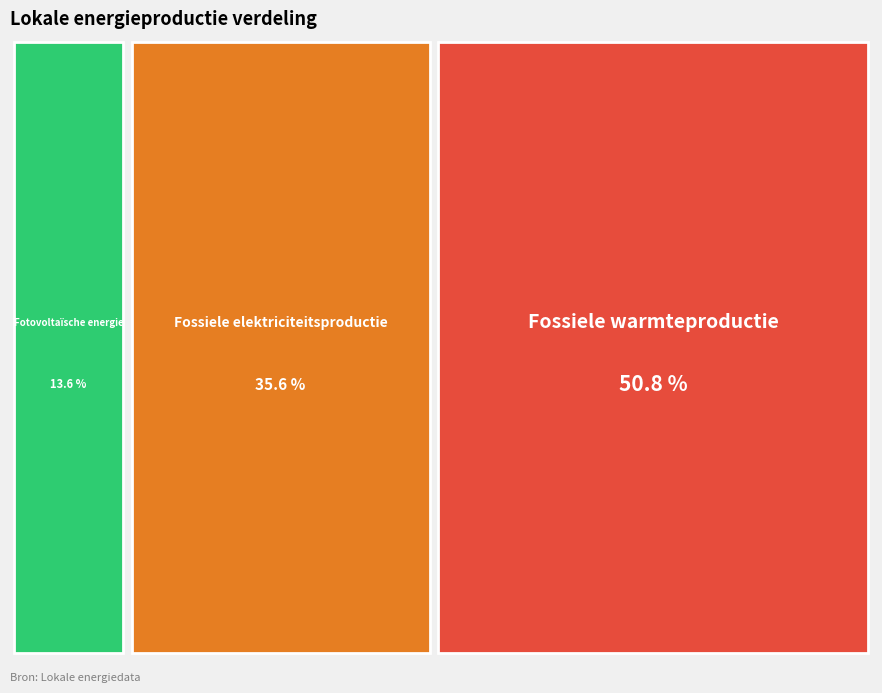

Is it true that Fossiele elektriciteitsproductie is 43% of the pie?

False